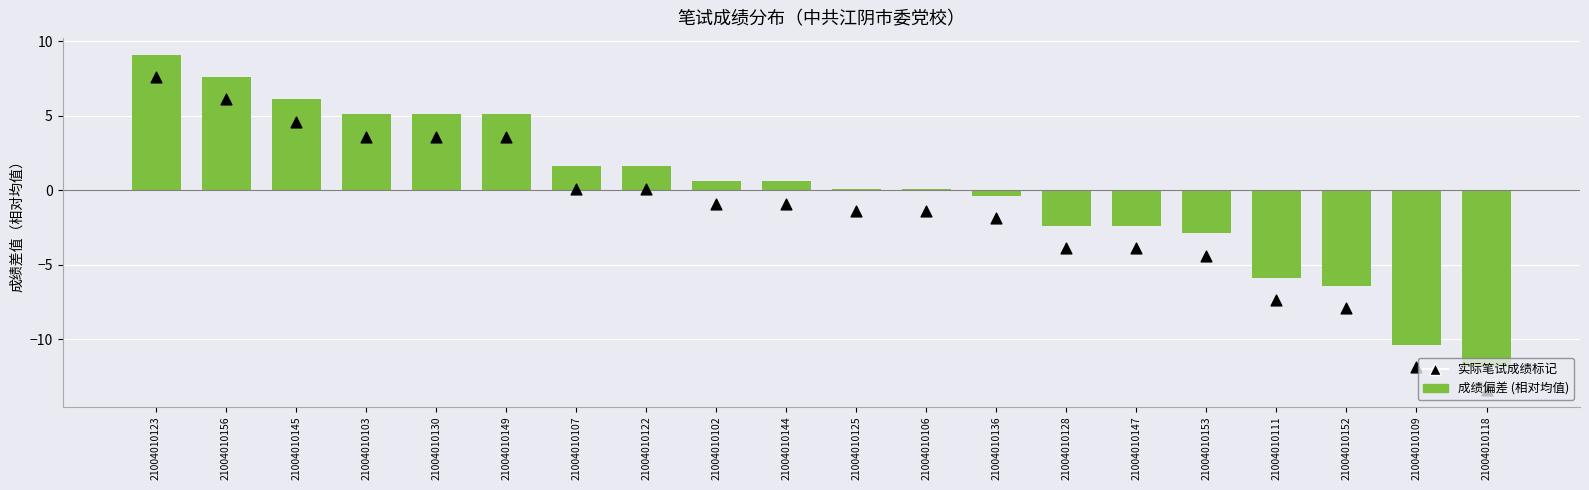

Which series contains the lowest Y value?

实际笔试成绩标记